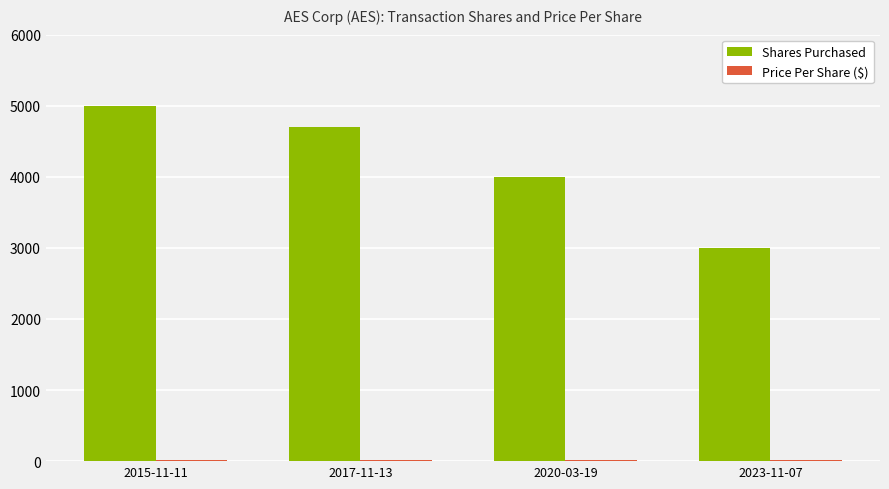

Are the bars grouped side by side (vs. stacked)?

Yes